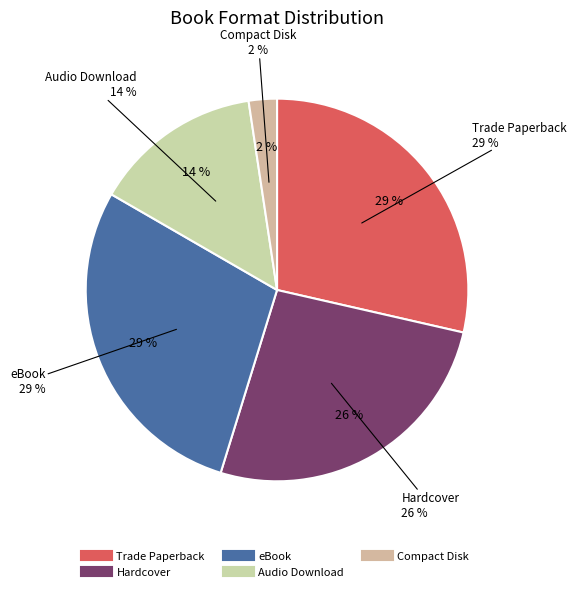

True or false: eBook accounts for 37% of the total.

False